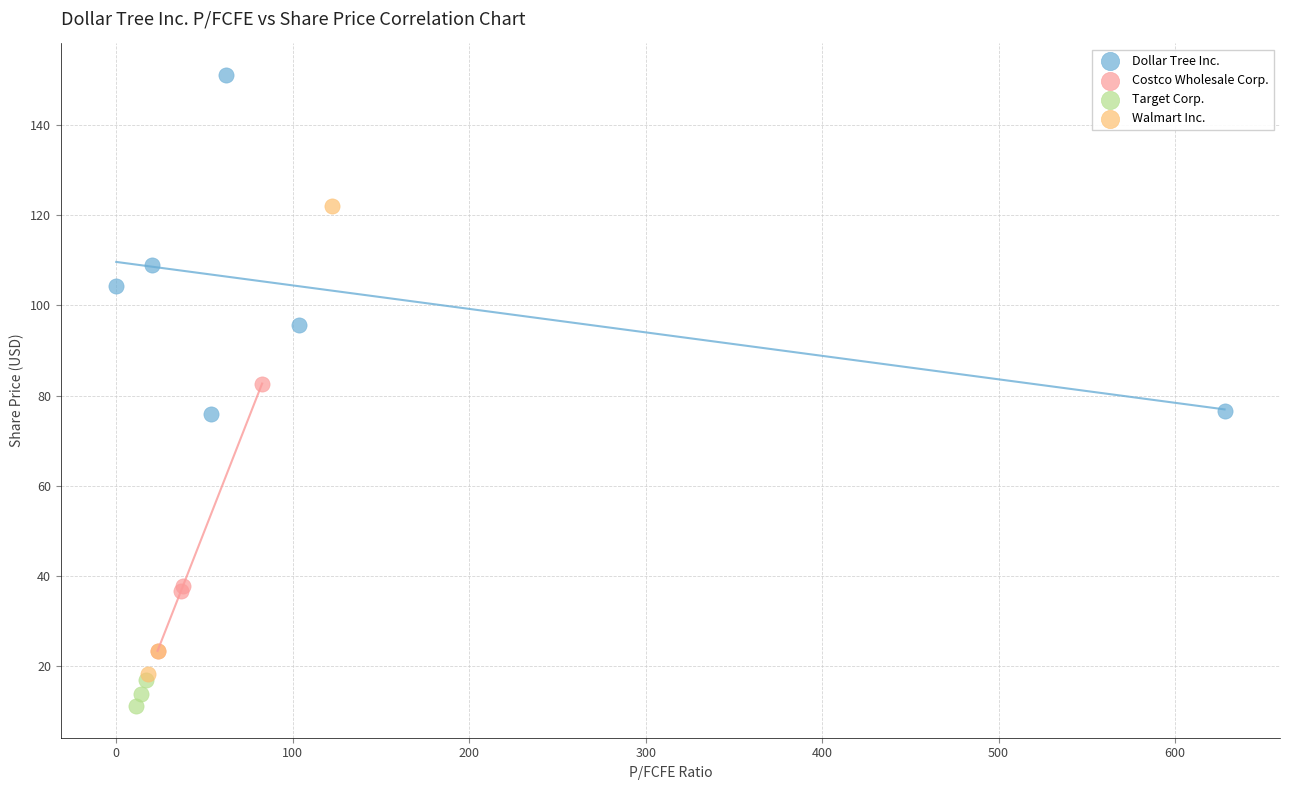

Which series reaches the maximum Y coordinate?

Dollar Tree Inc.